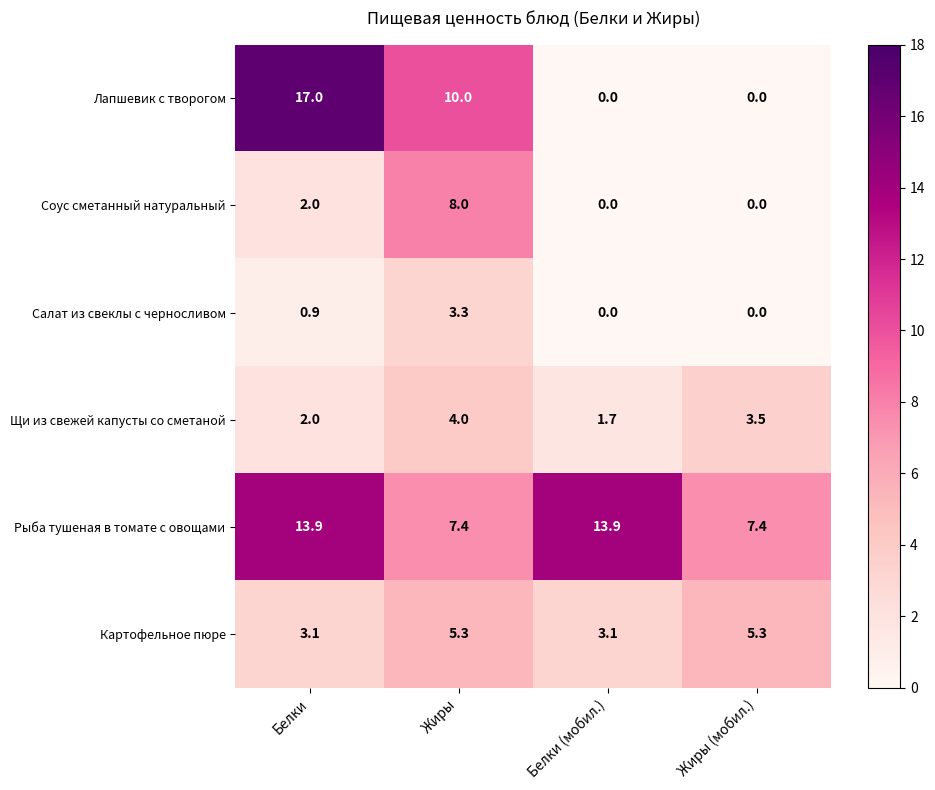

The value of Рыба тушеная в томате с овощами at Белки is 13.9. True or false?

True